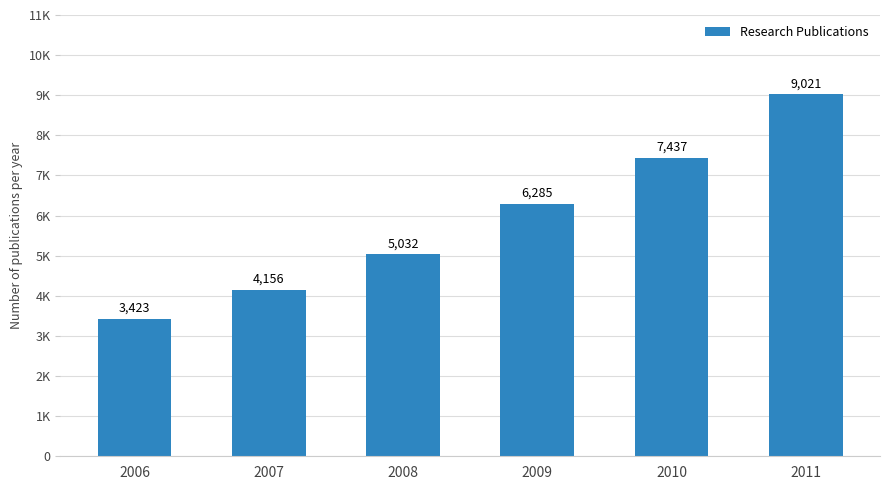

Does the chart contain any negative values?

No